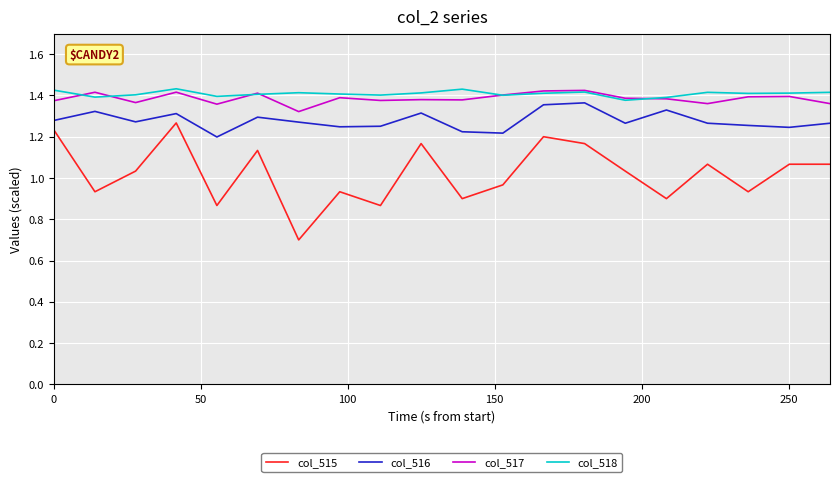

True or false: col_517 and col_515 intersect in this chart.

False